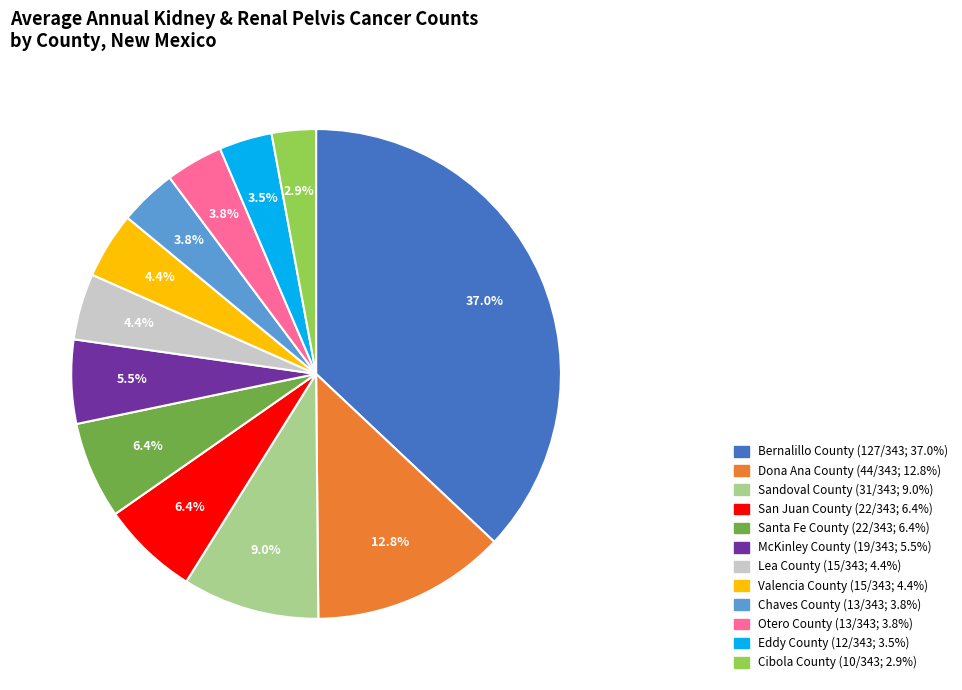

True or false: McKinley County accounts for 13% of the total.

False